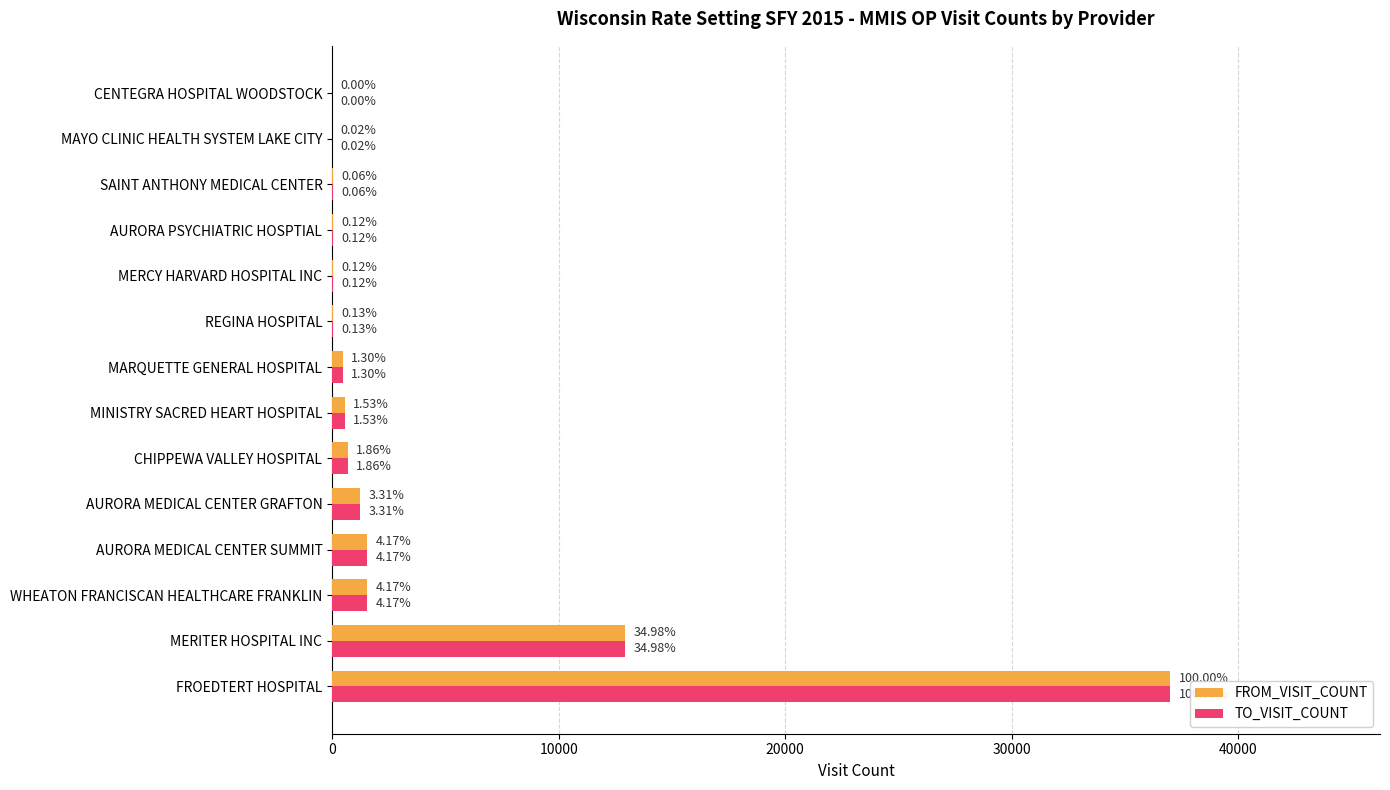

What are all the series names shown in the legend?

FROM_VISIT_COUNT, TO_VISIT_COUNT